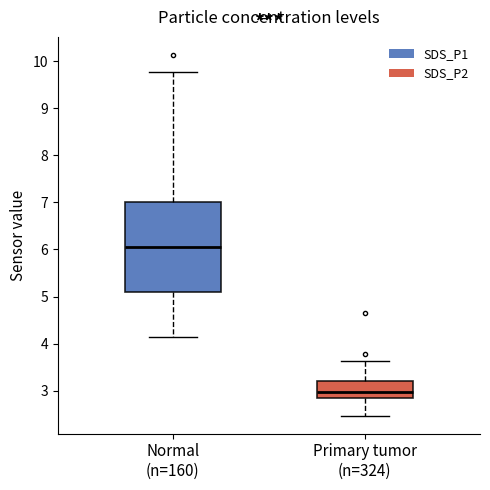

Reading left to right, transcribe this box plot: for each box, give where its median line is, the range the box spans, and where its two whiskers end, as read against the y-axis. The values are not printed on the chart, so give them approximately, as read against the axis.

Normal (n=160): median 6.1, box 5.1 to 7.0, whiskers 4.1 to 9.8
Primary tumor (n=324): median 3.0, box 2.8 to 3.2, whiskers 2.5 to 3.6